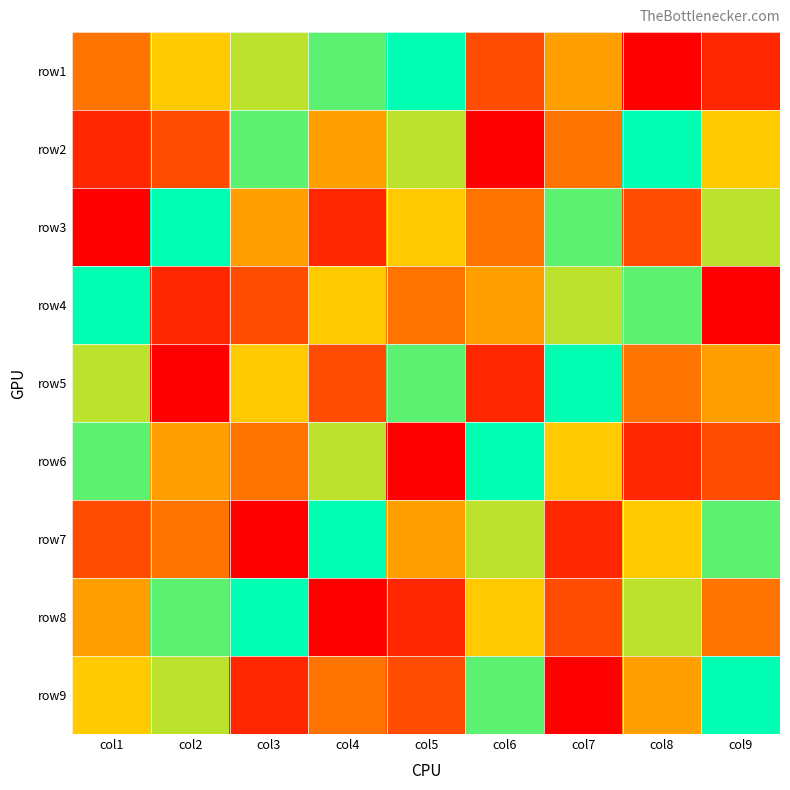

Count the number of categories in the chart.

9